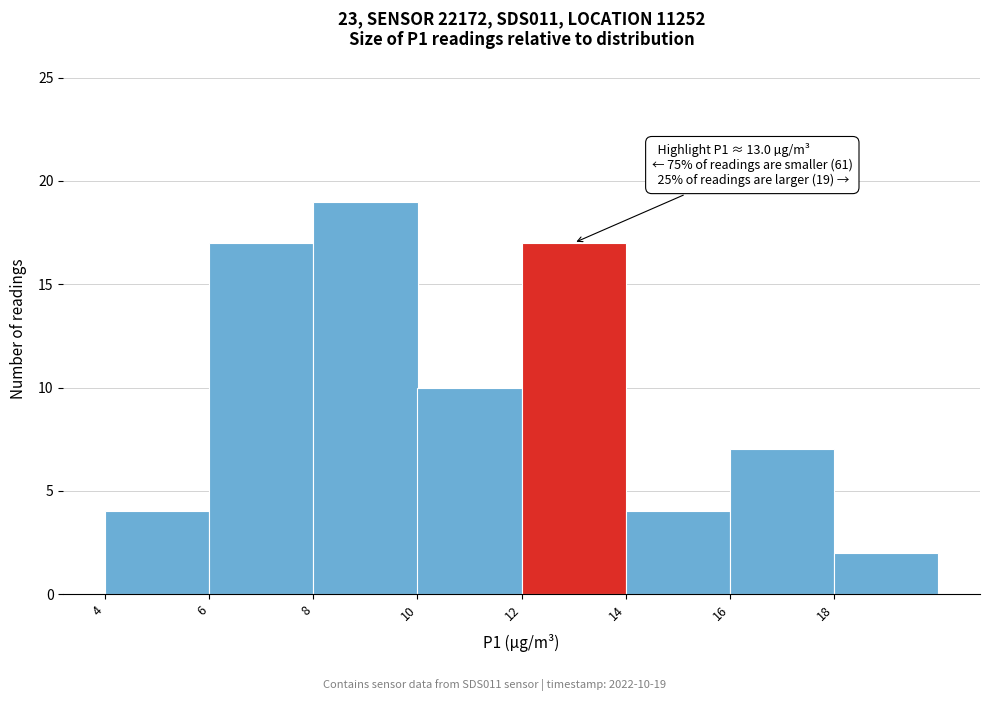

Over which range of the x-axis is the bar tallest?

8 to 10